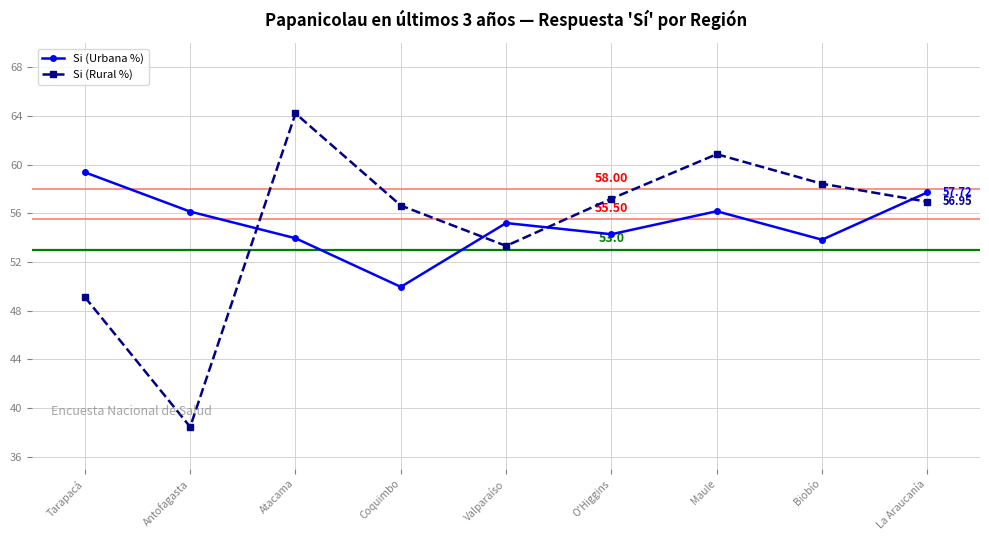

Which category has the highest value in the Si (Rural %) series?

Atacama